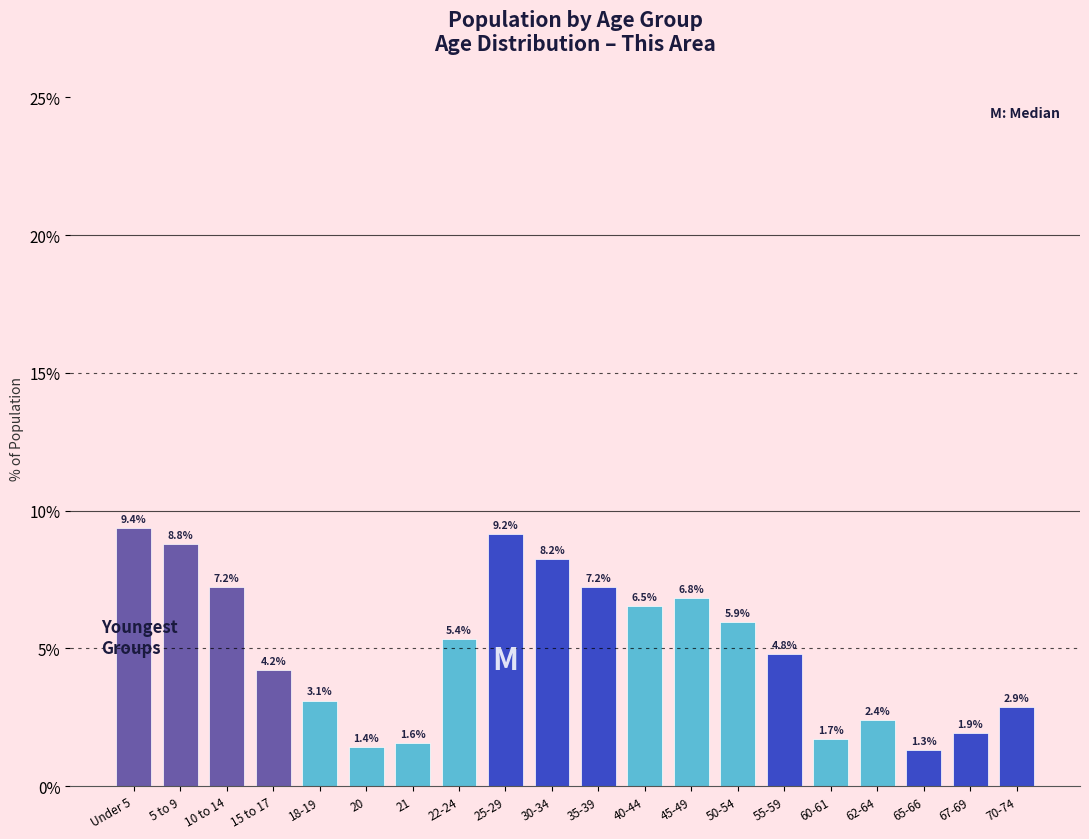

Reading left to right, list all the values displayed in this chart.

9.4	8.8	7.2	4.2	3.1	1.4	1.6	5.4	9.2	8.2	7.2	6.5	6.8	5.9	4.8	1.7	2.4	1.3	1.9	2.9